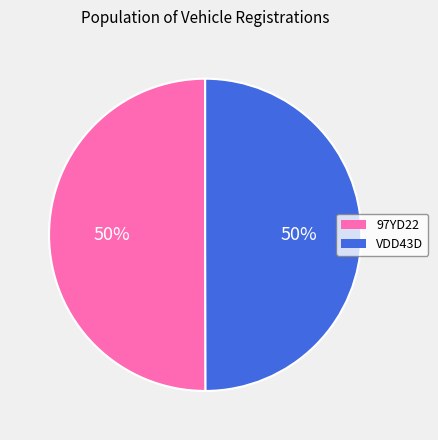

Do VDD43D and 97YD22 together represent more than half of the pie?

Yes